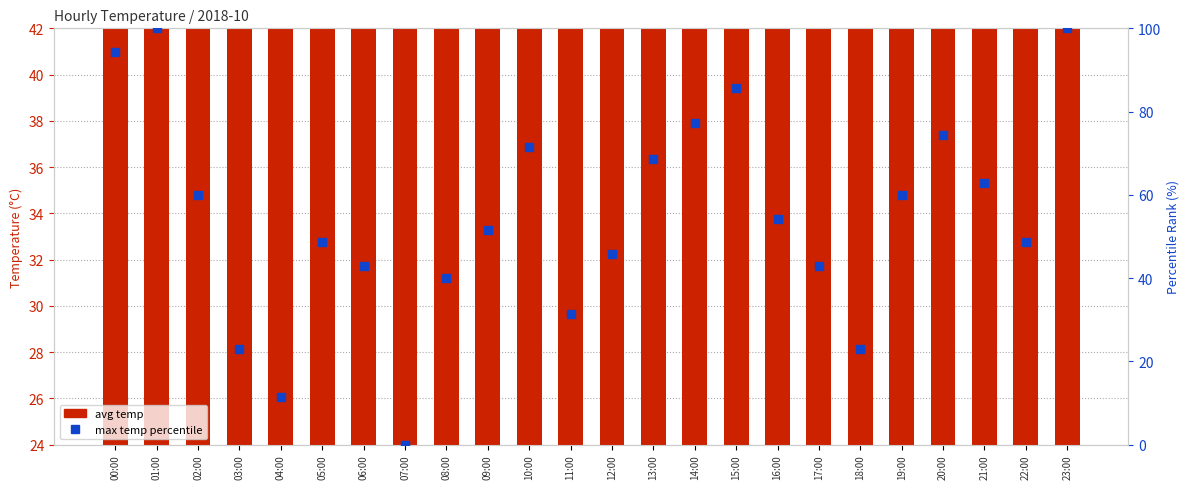

Is the value of avg temp at 16:00 greater than the value of max temp percentile at 17:00?

No